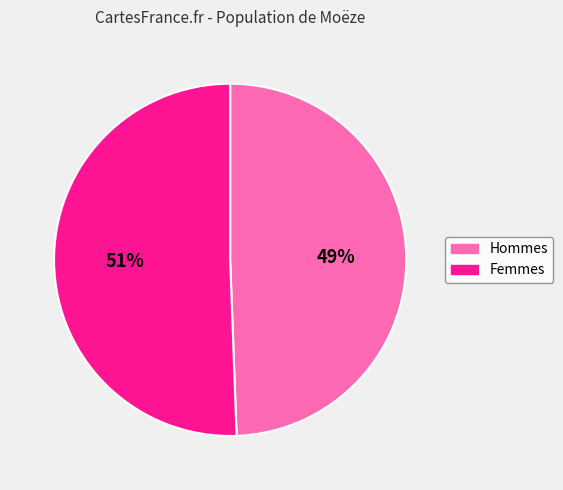

To the nearest percent, what is the average slice percentage?

50%